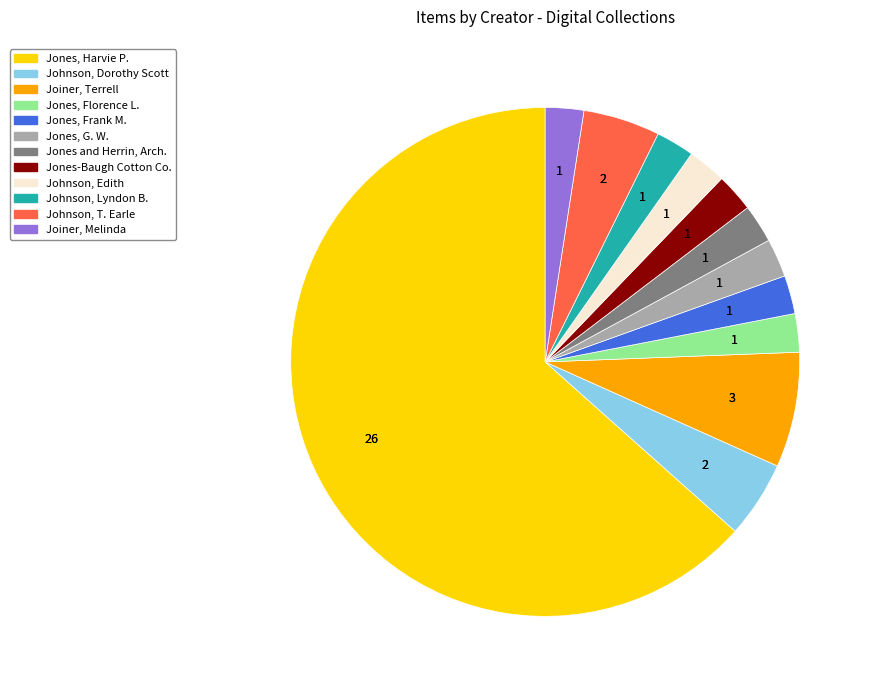

Is there a majority slice in this chart?

Yes